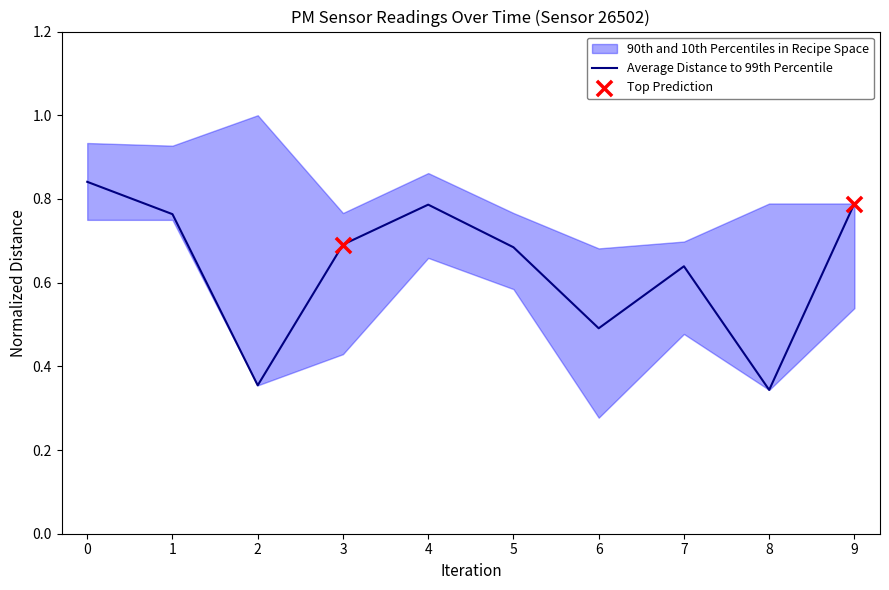

What is the change in value from 0 to 1?

-0.1